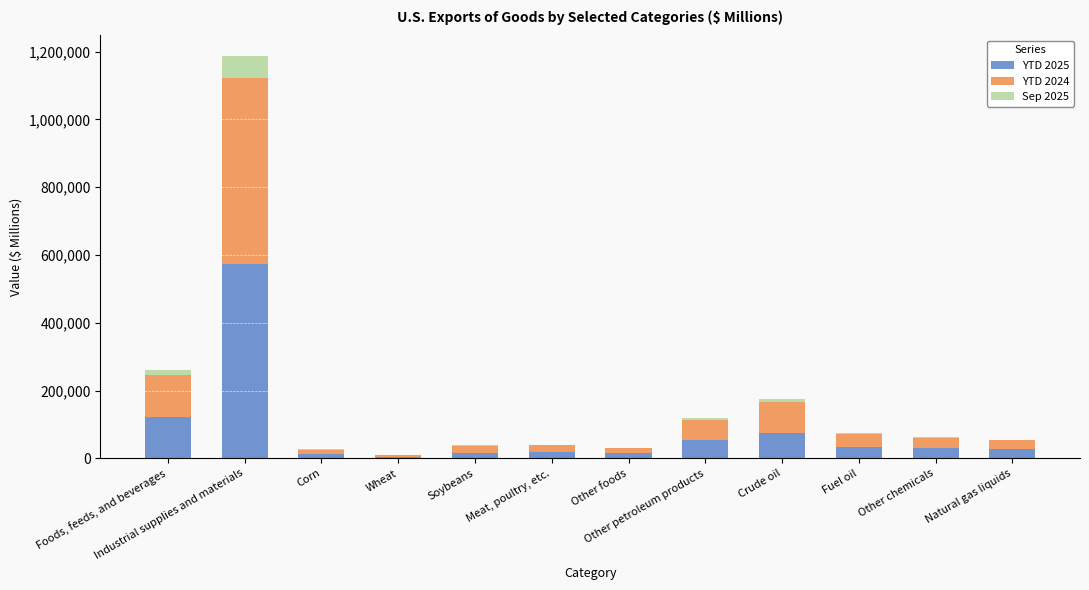

True or false: YTD 2025 has a value of 177152 at Foods, feeds, and beverages.

False